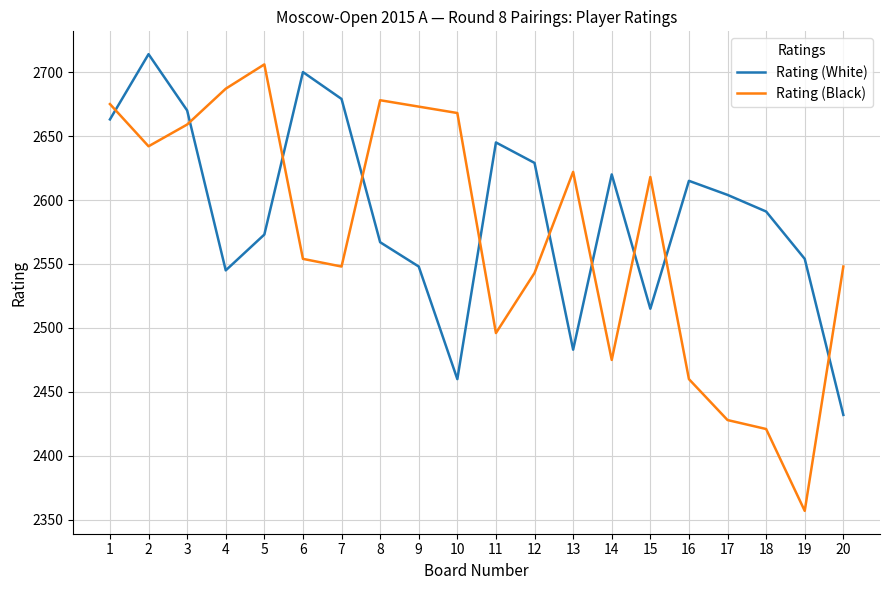

Which label corresponds to the largest value in the chart?

2